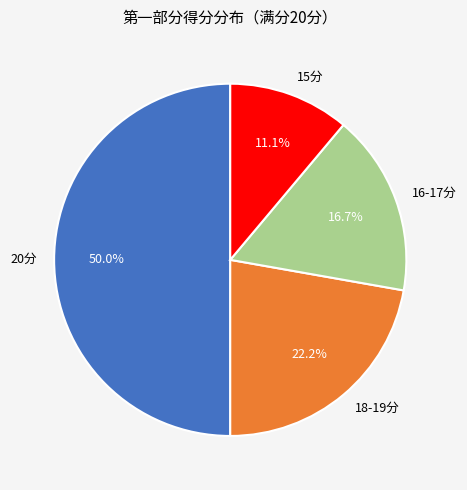

Which category has the smallest portion of the pie?

15分